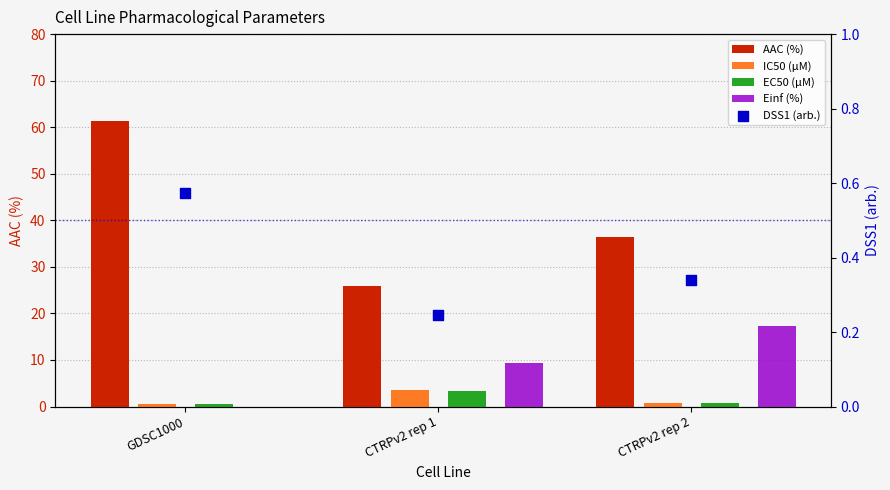

Which series contains the lowest Y value?

Einf (%)